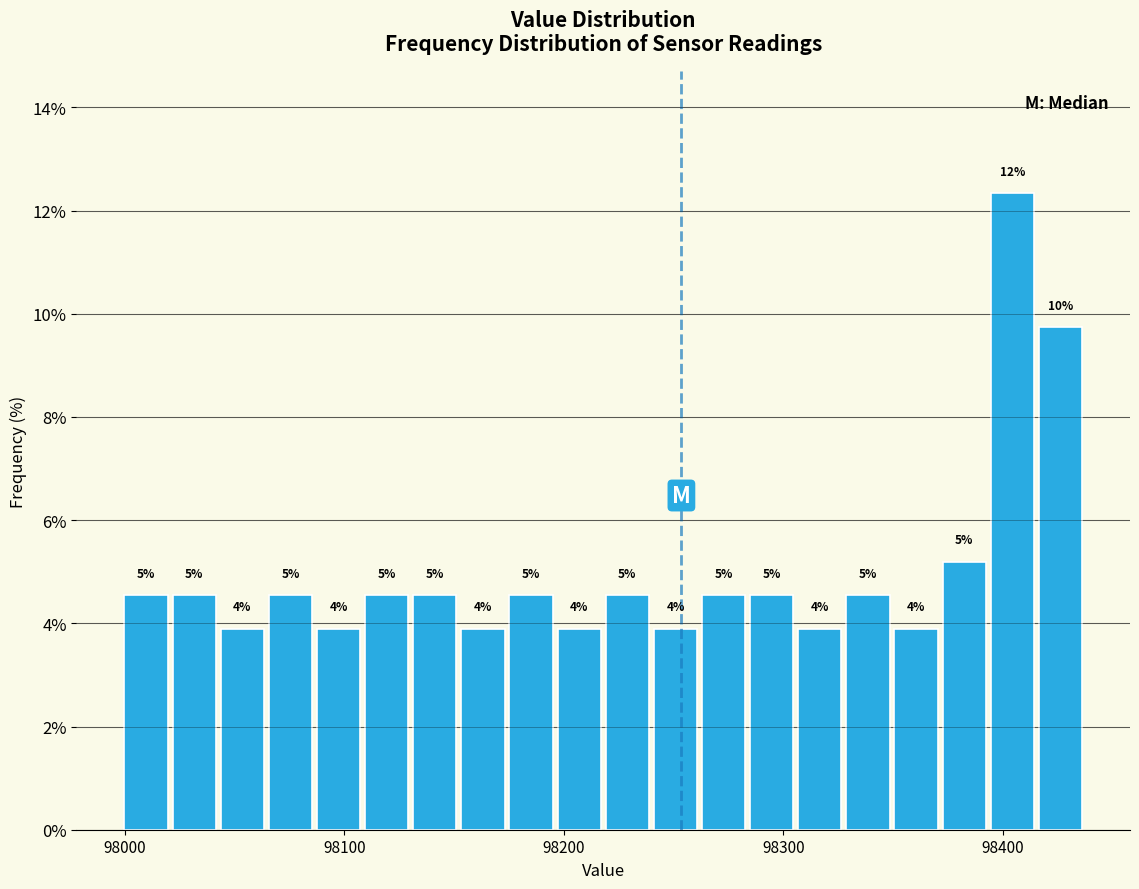

Read against the x-axis, roughly where is the centre of the tallest bar?

98400